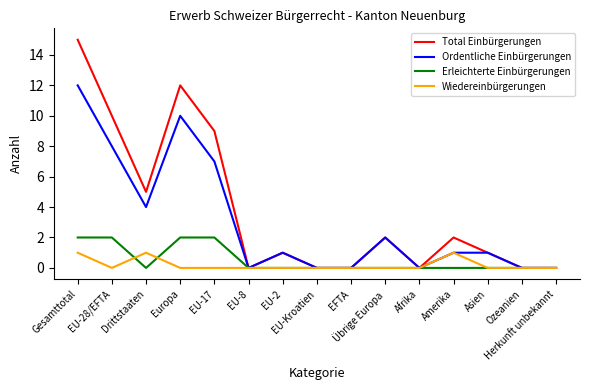

What is the difference between the maximum and minimum values in the Ordentliche Einbürgerungen series?

12